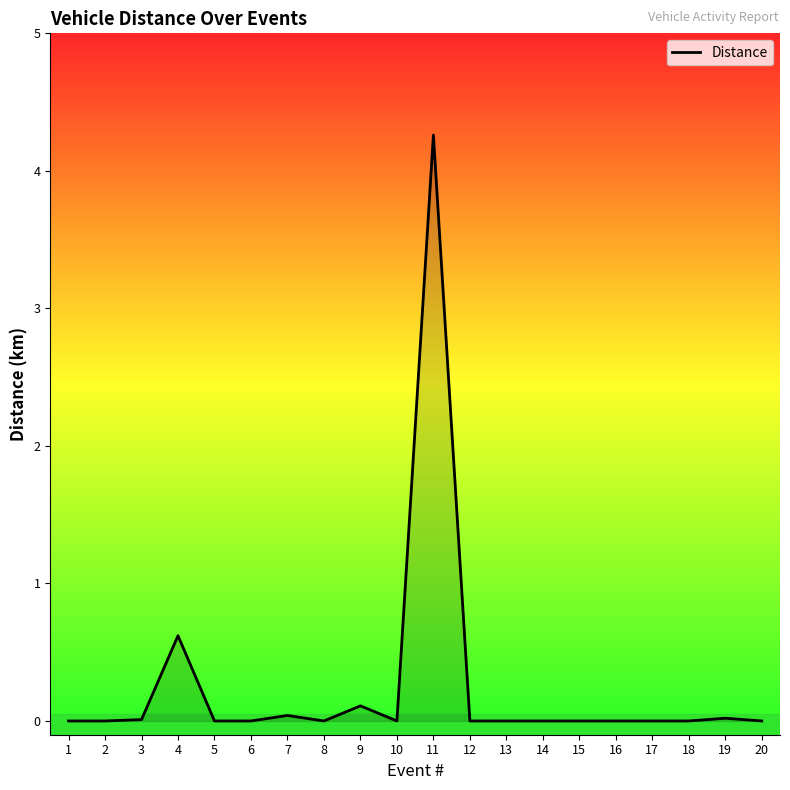

What is the difference between the maximum and minimum values?

4.3